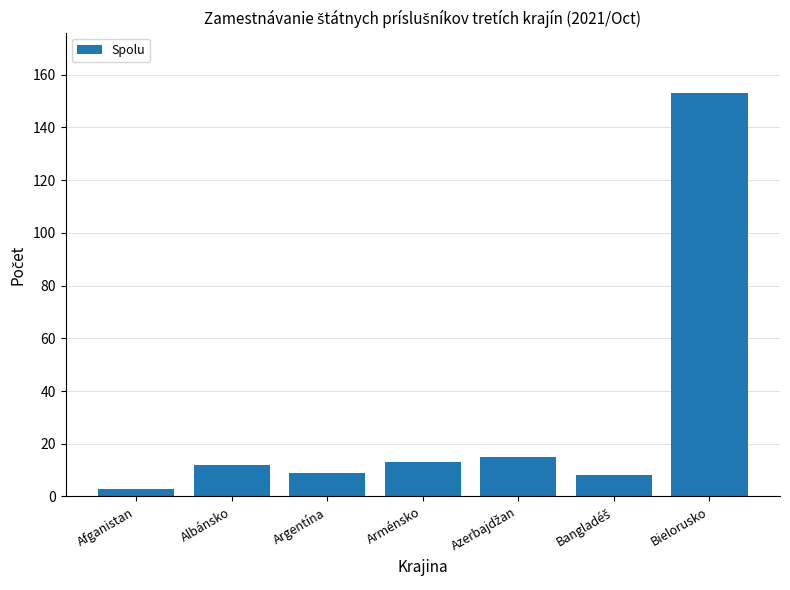

What is the label of the 5th bar from the right?

Argentína